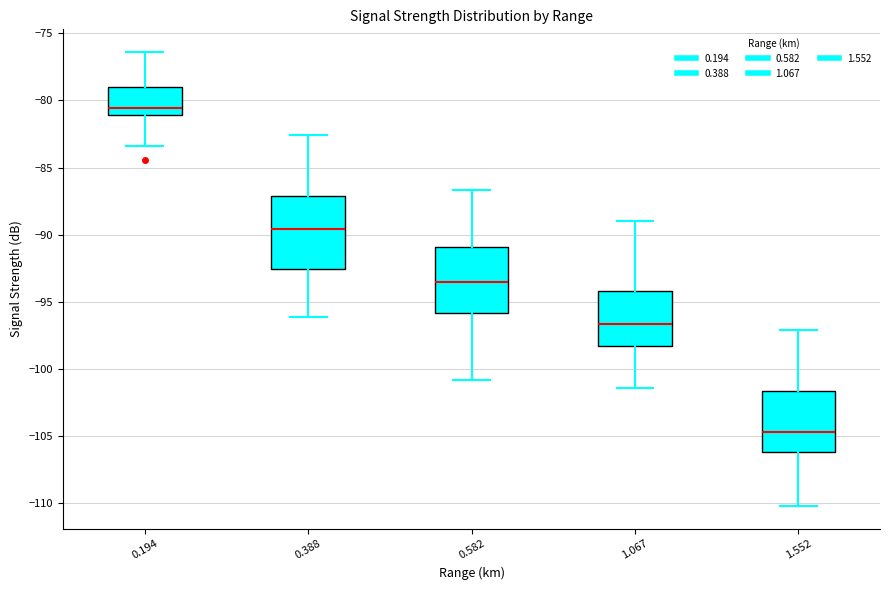

Where does the lower whisker of the box at x = 1.067 end on the y-axis? The values are not printed on the chart, so give them approximately, as read against the axis.

-101.5